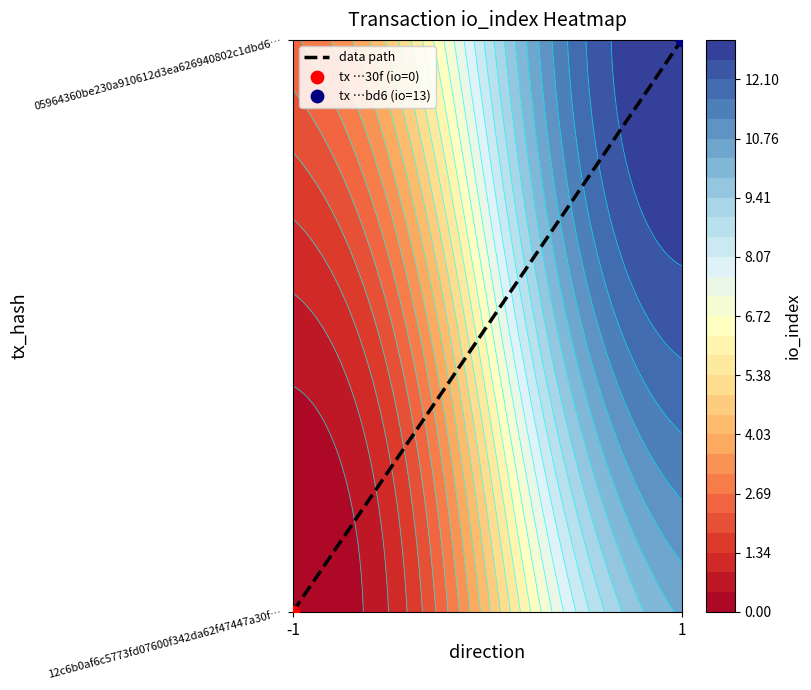

True or false: the data shows 1 at 1.

False